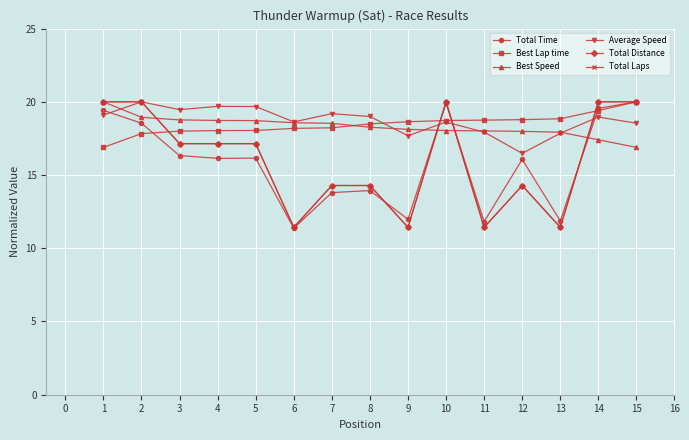

Is this an area chart (filled region under the line)?

No